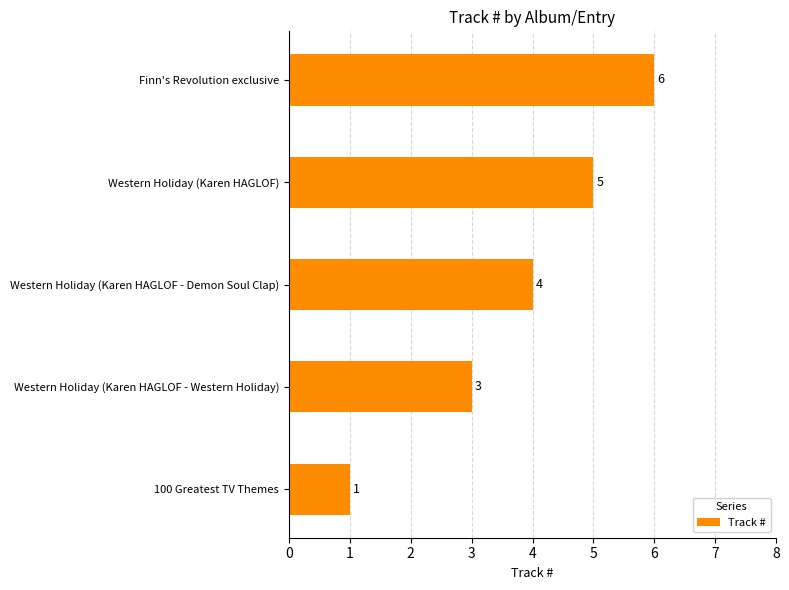

What is the sum of all values?

19